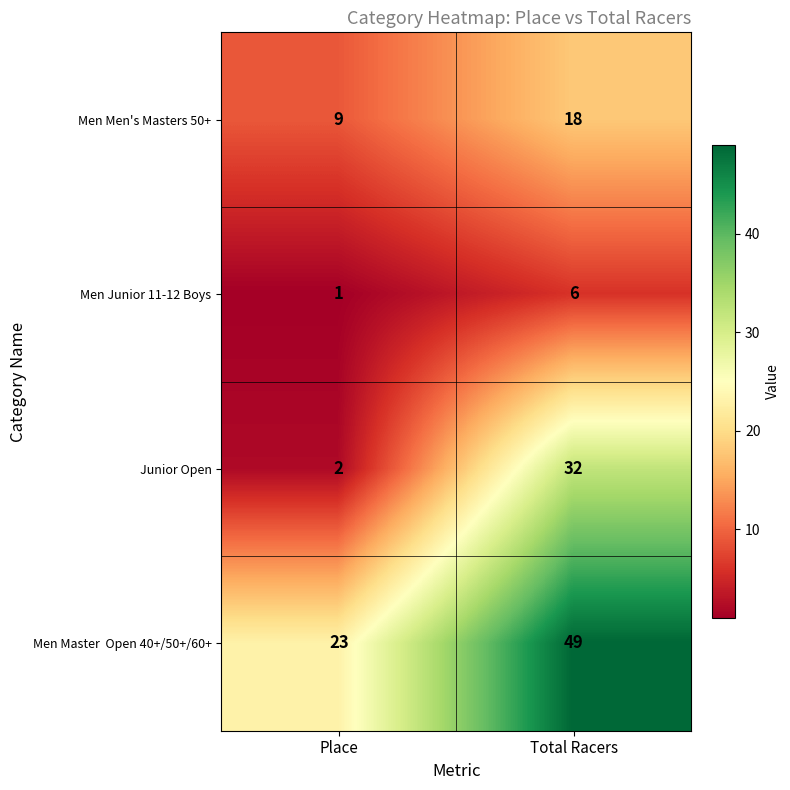

List the labels in order of Men Junior 11-12 Boys value, smallest first.

Place, Total Racers